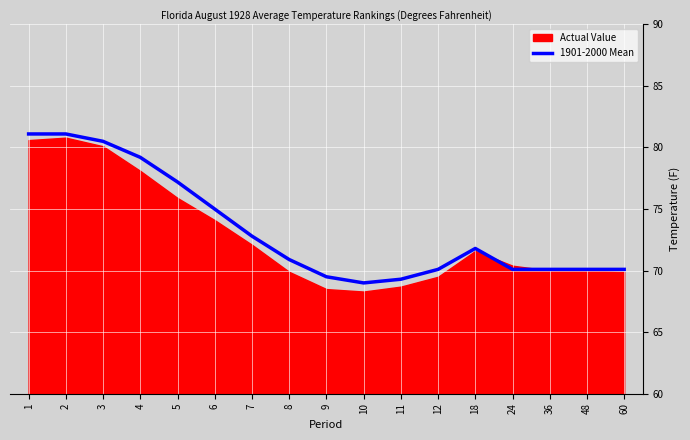

What is the value of the 11th point from the left?

69.3